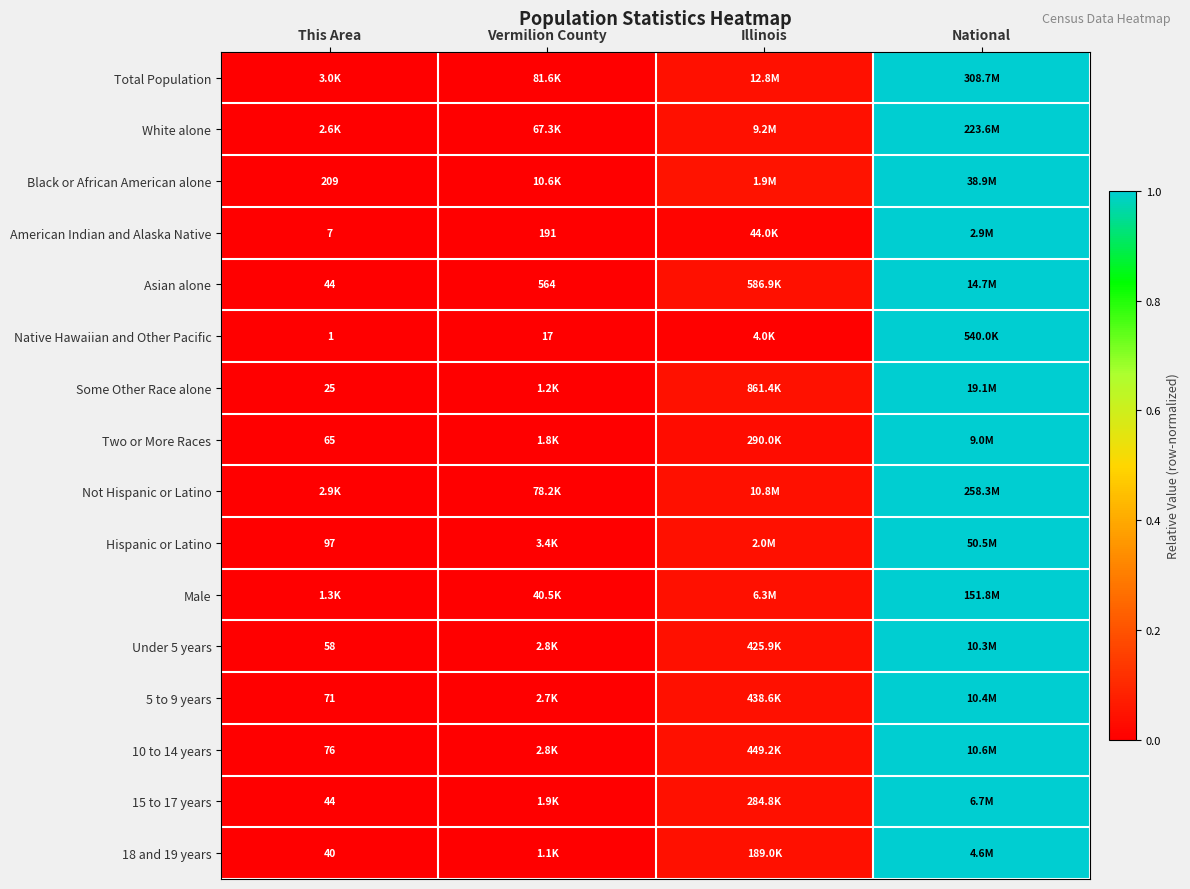

True or false: Male has a value of 0.0 at Vermilion County.

False